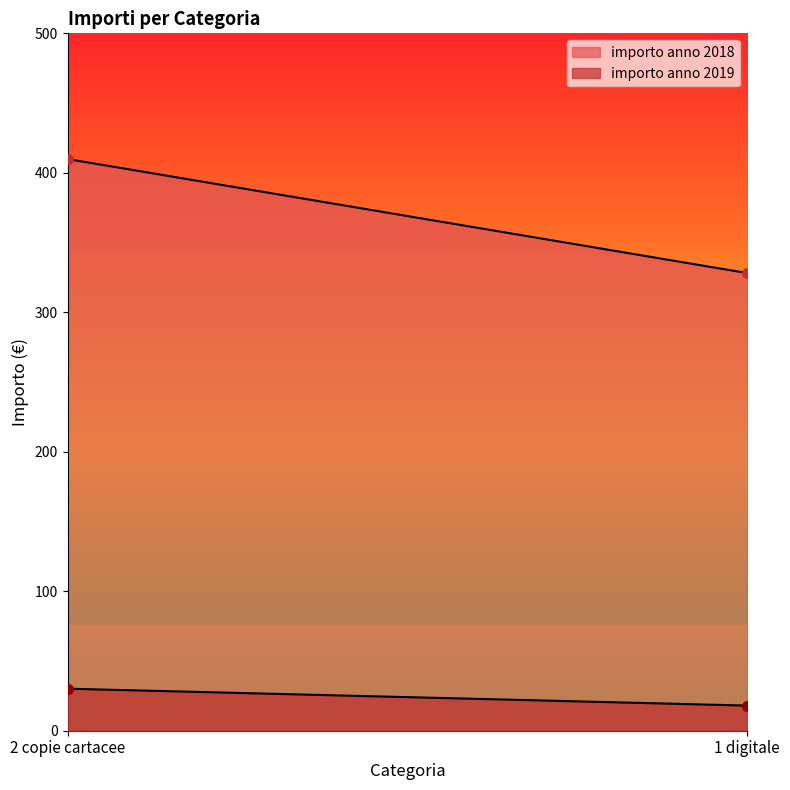

What is the sum of the importo anno 2018 values at 2 copie cartacee and 1 digitale?

738.0